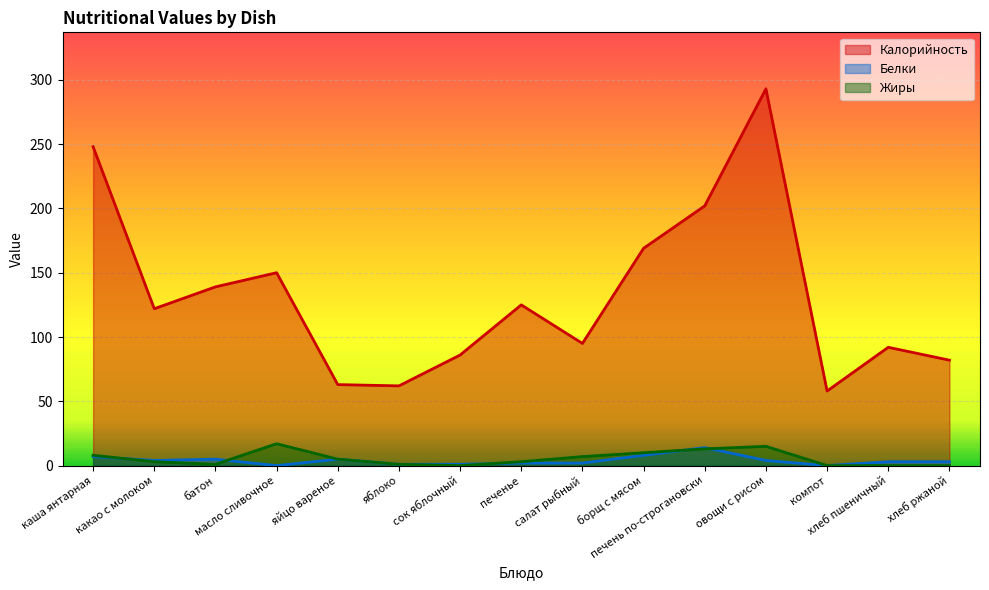

What value does the Белки series have at каша янтарная, to the nearest 5?

5